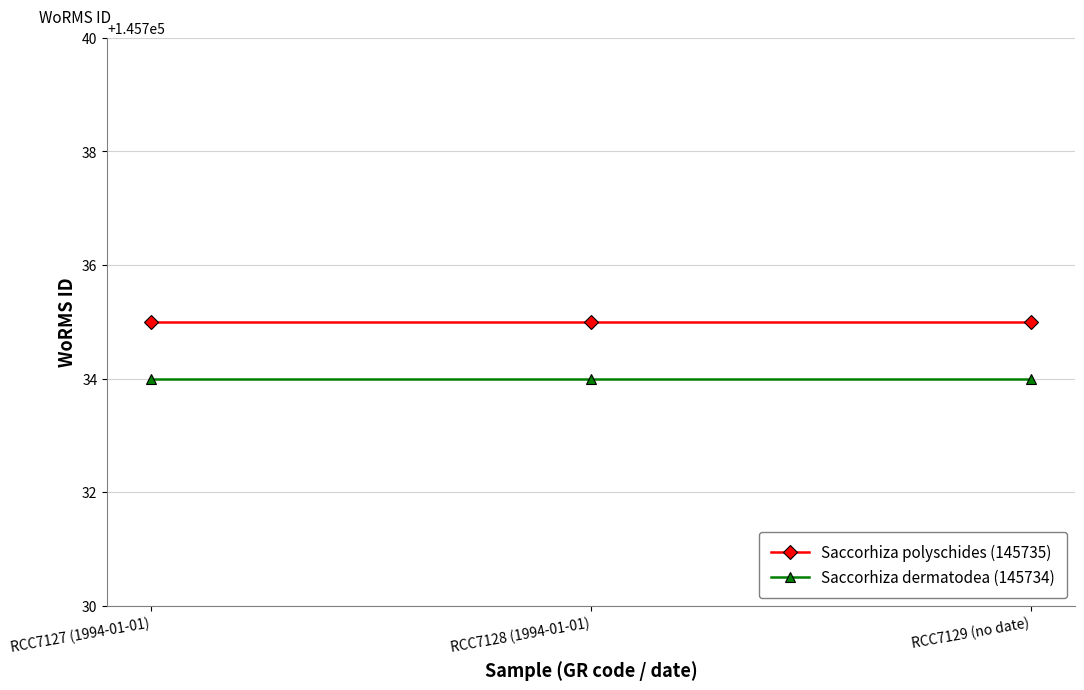

What is the label of the 2nd point from the left?

RCC7128 (1994-01-01)